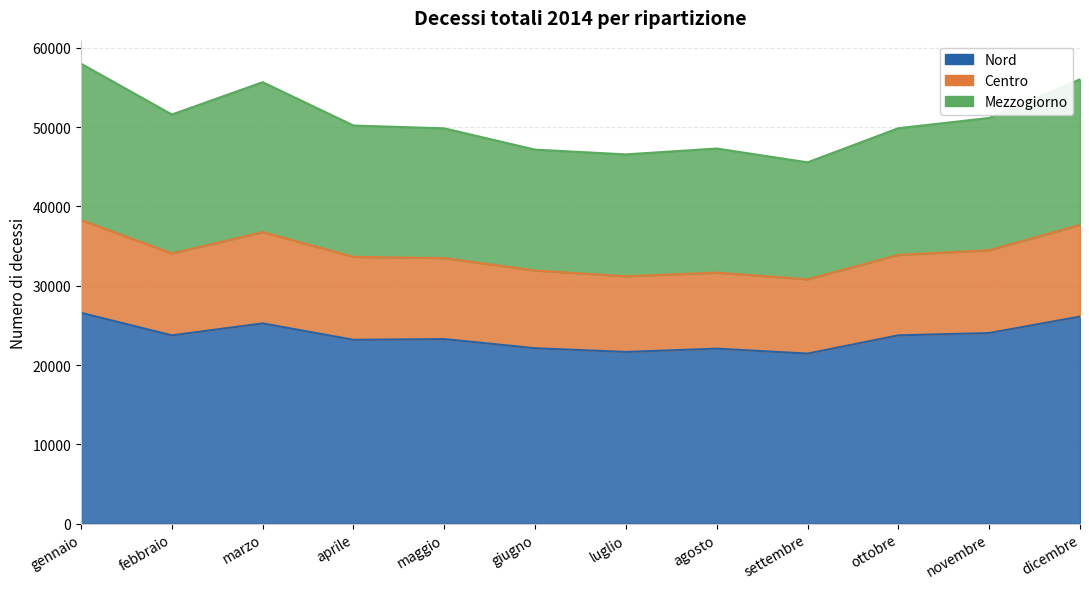

Reading right to left, what are all the values shown in this chart?

Nord: dicembre=26106	novembre=24033	ottobre=23743	settembre=21440	agosto=22063	luglio=21649	giugno=22115	maggio=23271	aprile=23176	marzo=25247	febbraio=23739	gennaio=26582
Centro: dicembre=37673	novembre=34480	ottobre=33891	settembre=30808	agosto=31649	luglio=31191	giugno=31916	maggio=33477	aprile=33642	marzo=36765	febbraio=34076	gennaio=38275
Mezzogiorno: dicembre=56031	novembre=51158	ottobre=49866	settembre=45558	agosto=47303	luglio=46562	giugno=47162	maggio=49847	aprile=50204	marzo=55667	febbraio=51590	gennaio=58005